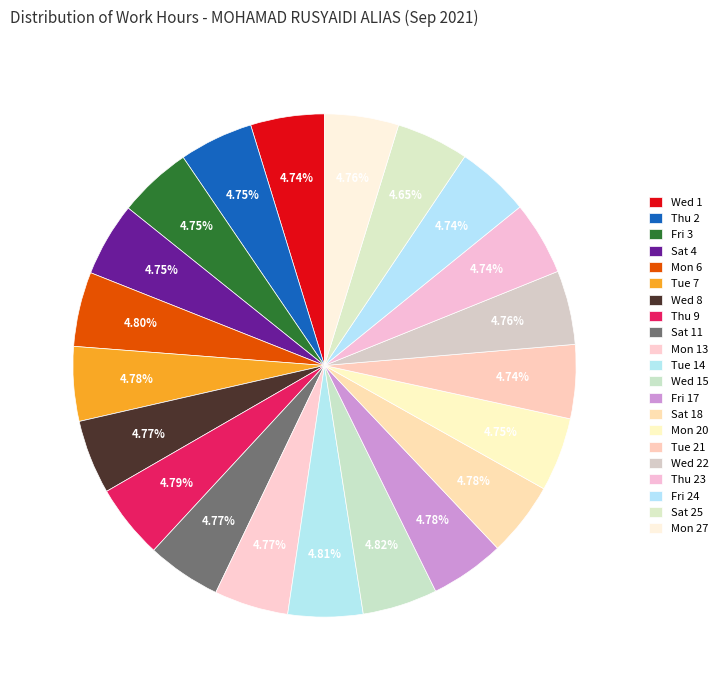

Does any single category account for the majority?

No